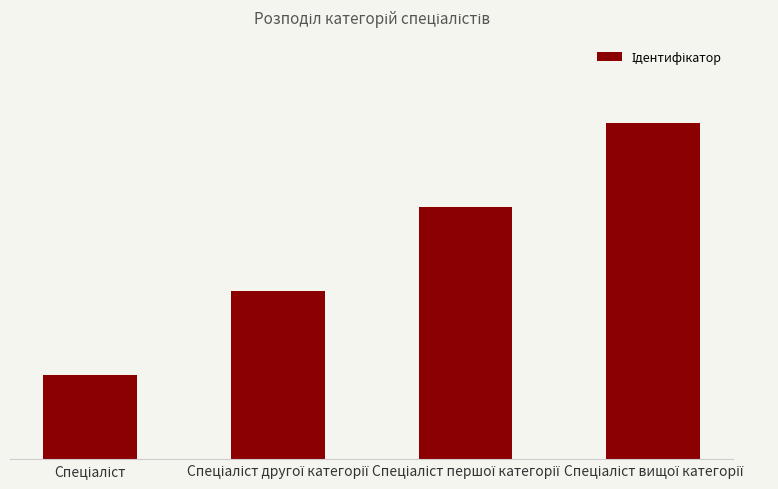

Rank the categories by value from lowest to highest.

Спеціаліст, Спеціаліст другої категорії, Спеціаліст першої категорії, Спеціаліст вищої категорії